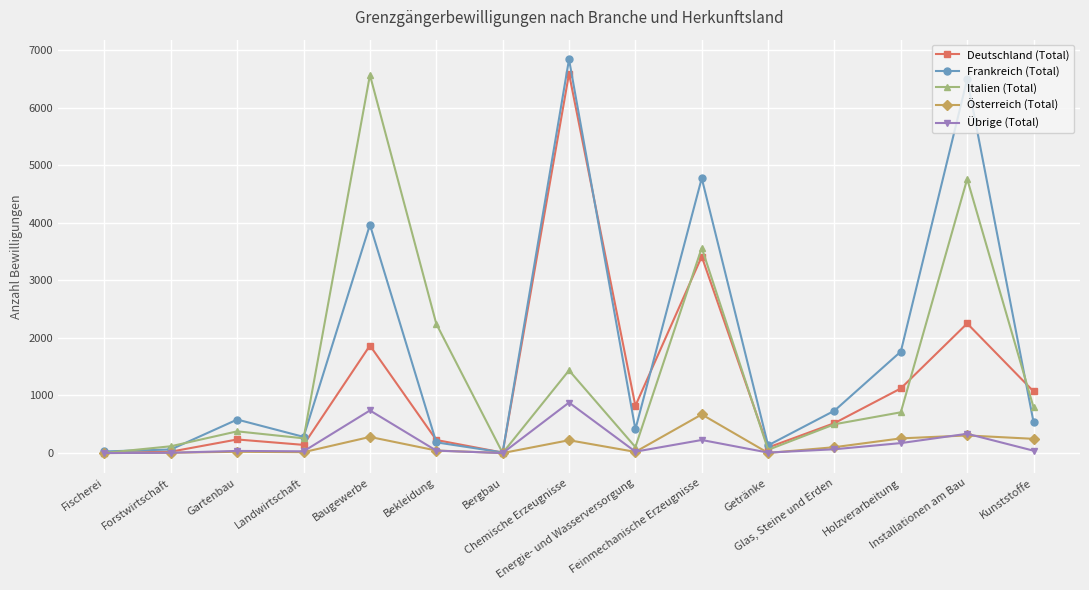

What is the difference between the maximum and minimum values in the Übrige (Total) series?

877